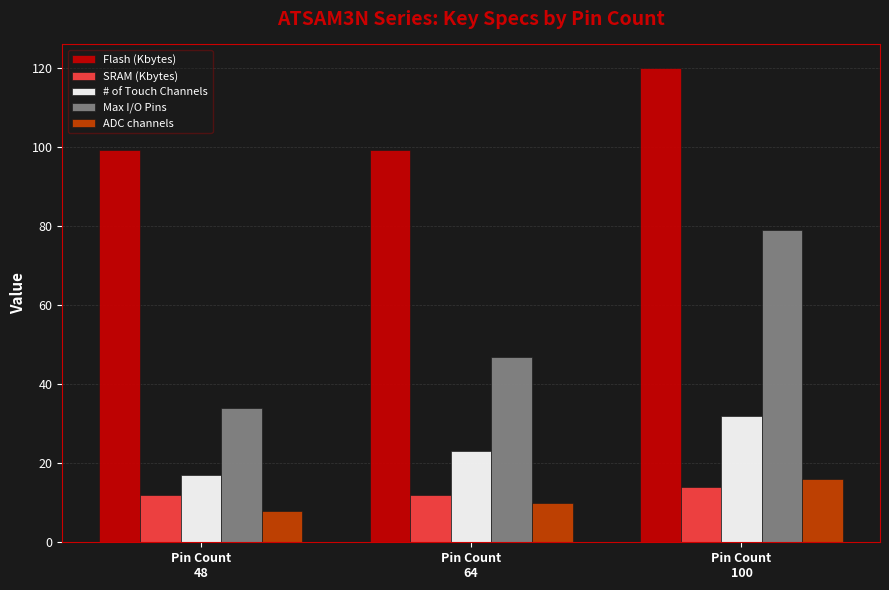

Are the bars grouped side by side (vs. stacked)?

Yes